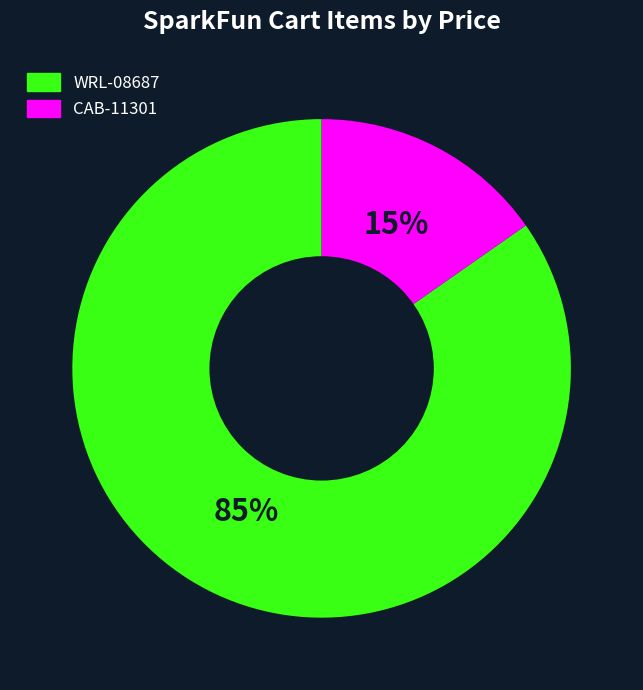

Which has a higher value, CAB-11301 or WRL-08687?

WRL-08687